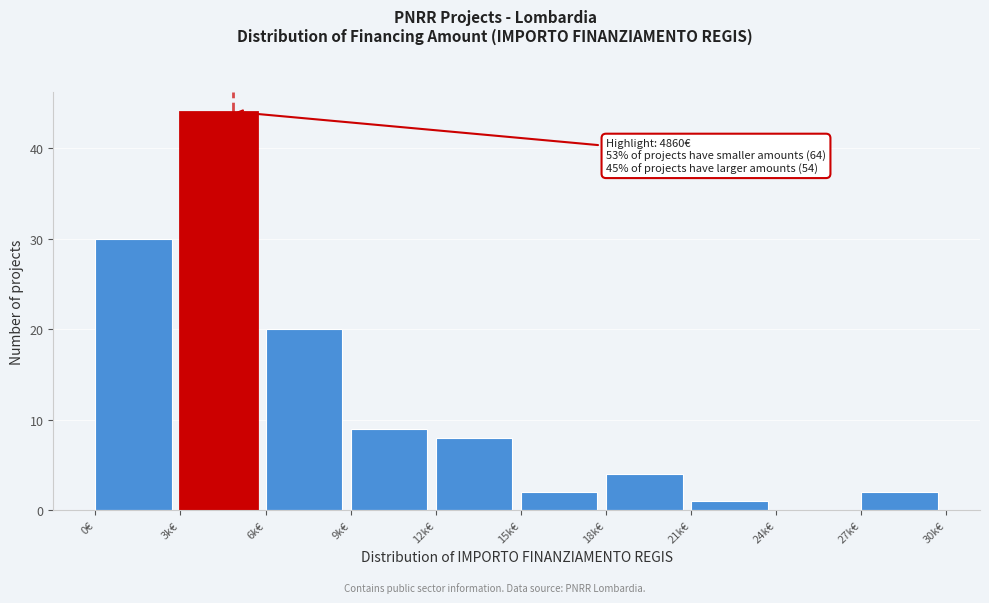

Reading left to right, what are all the values shown in this chart?

0€=30	3k€=44	6k€=20	9k€=9	12k€=8	15k€=2	18k€=4	21k€=1	24k€=0	27k€=2